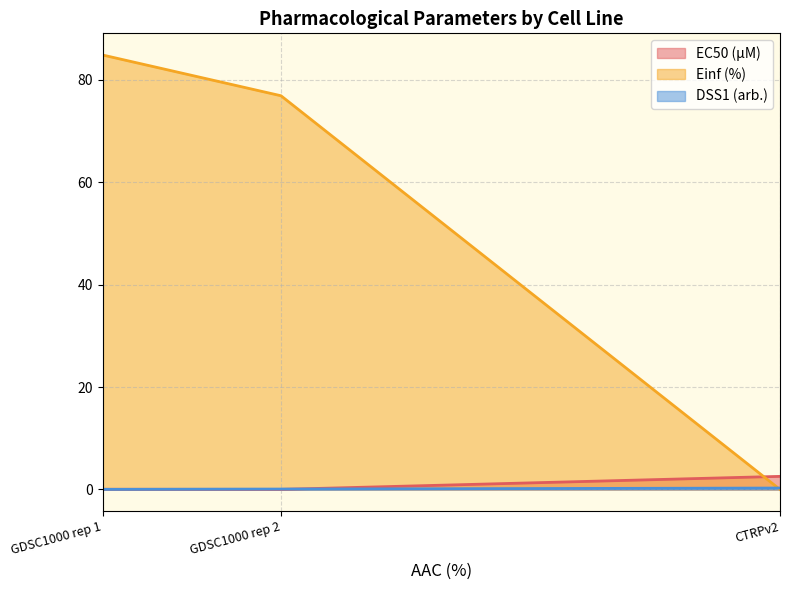

What is the label of the 1st point from the left?

GDSC1000 rep 1